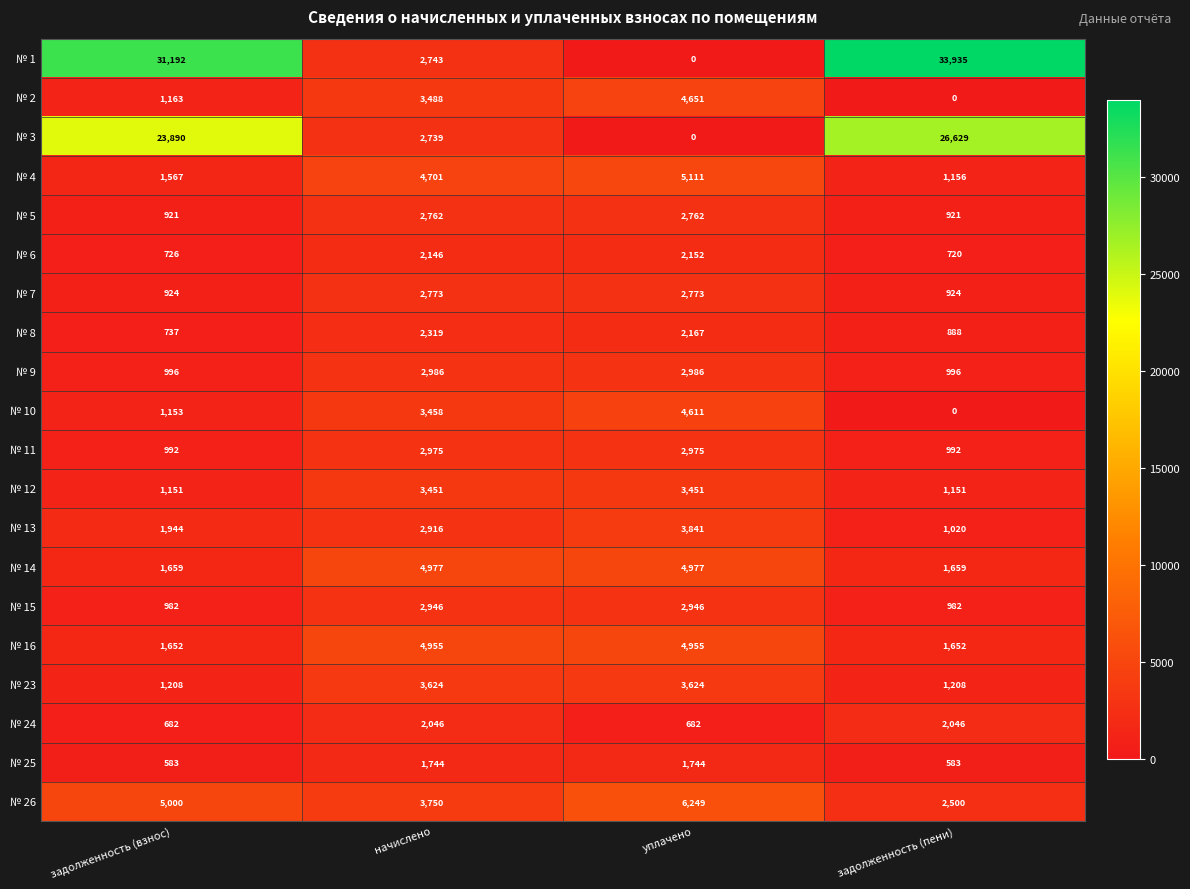

How many series are shown in this chart?

20